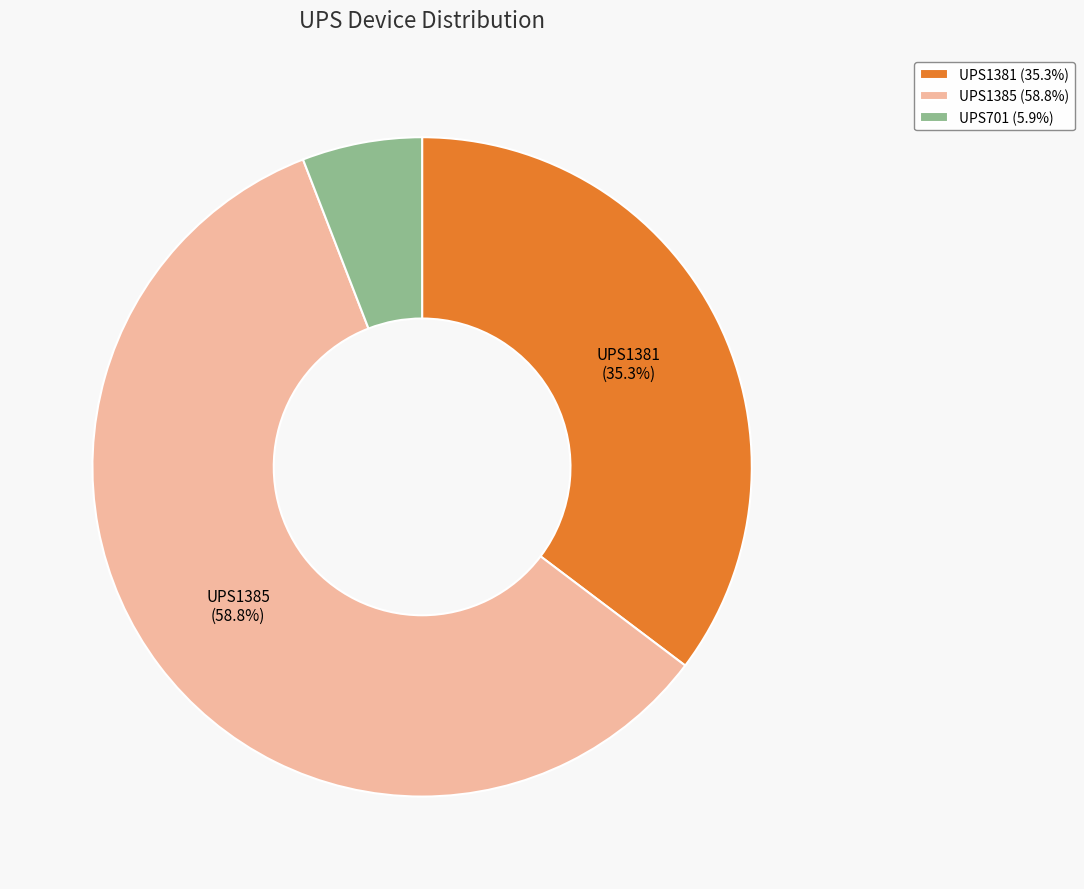

Which category has the smallest portion of the pie?

UPS701